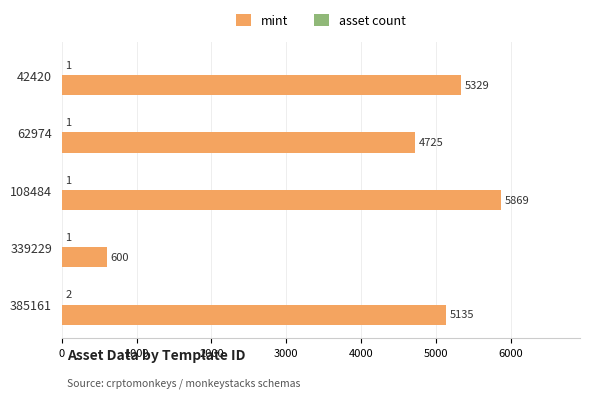

What is the total value across all series at 108484?

5870